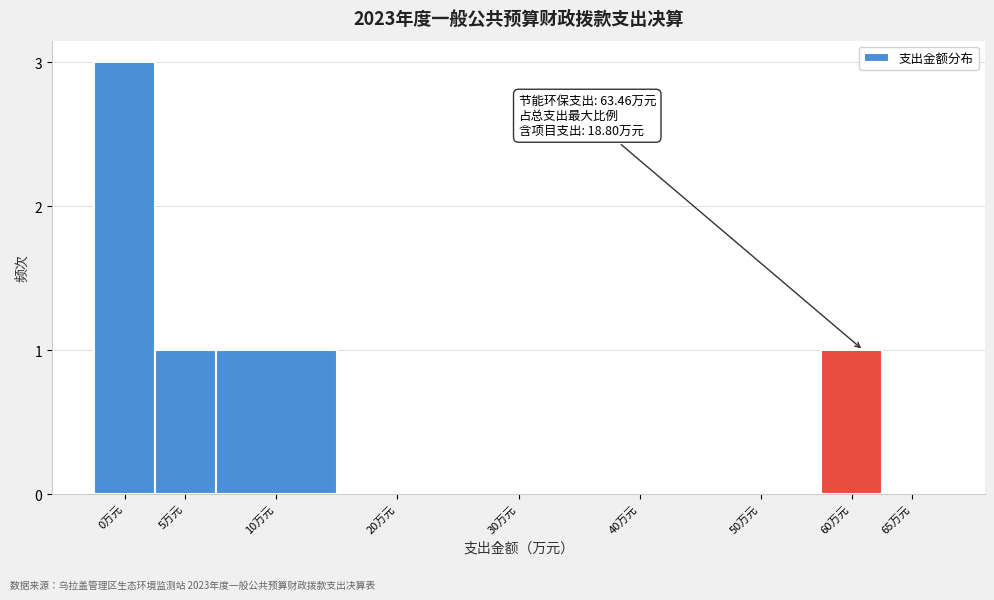

Reading left to right, transcribe all the data shown in this chart.

0万元=3	5万元=1	10万元=1	20万元=0	30万元=0	40万元=0	50万元=0	60万元=1	65万元=0